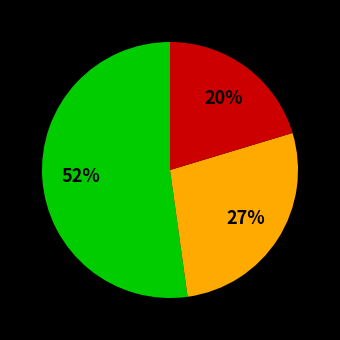

How many slices are in this pie chart?

3